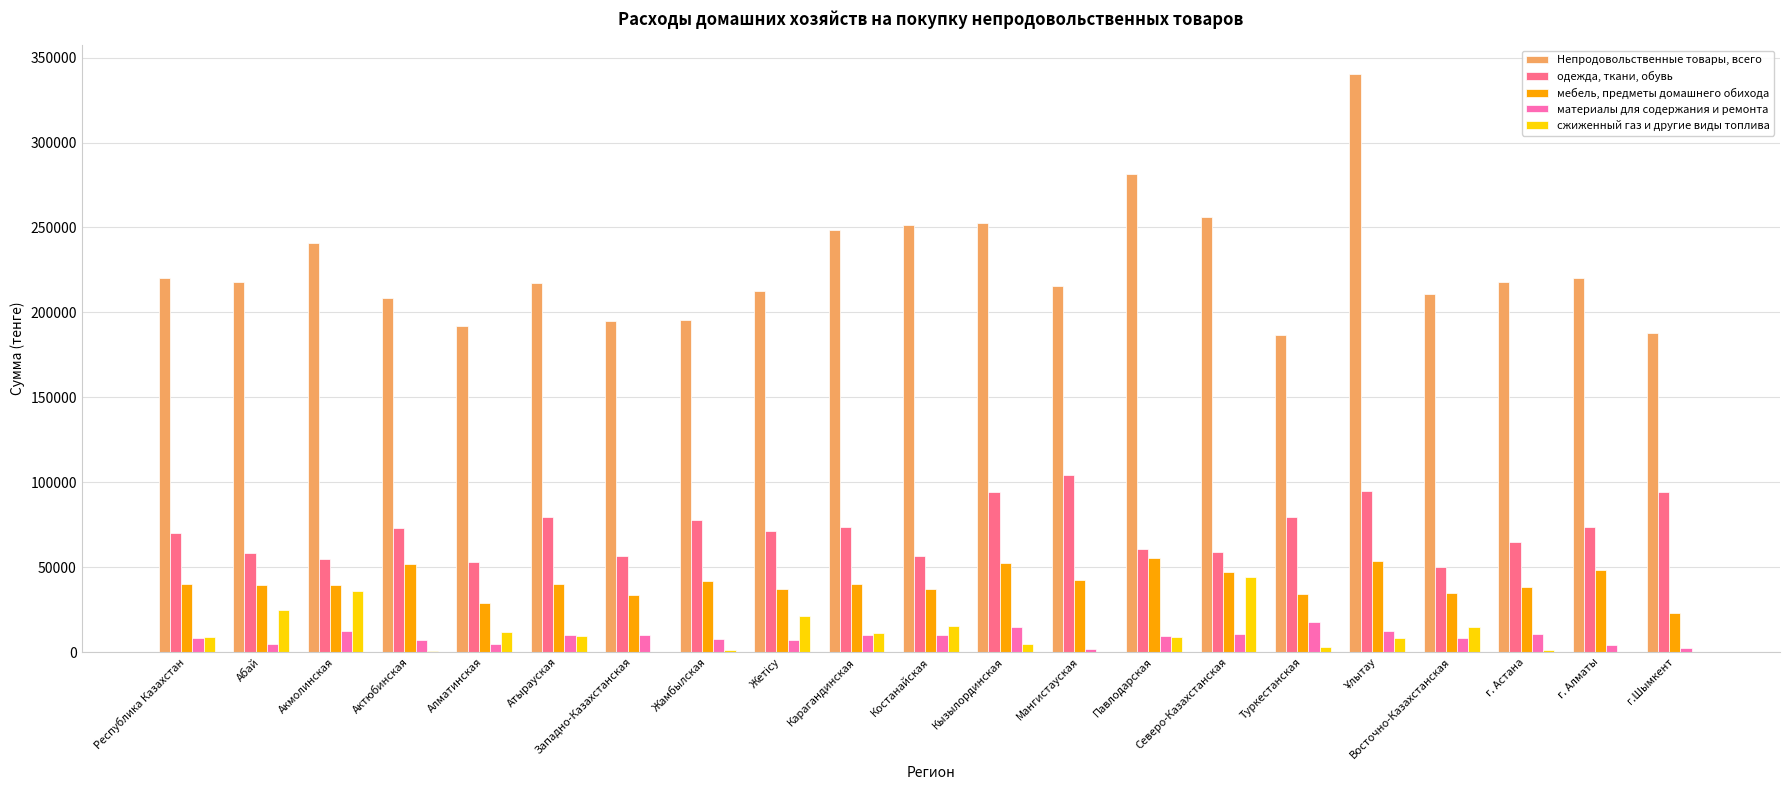

Is it true that одежда, ткани, обувь equals 21230 at г.Шымкент?

False